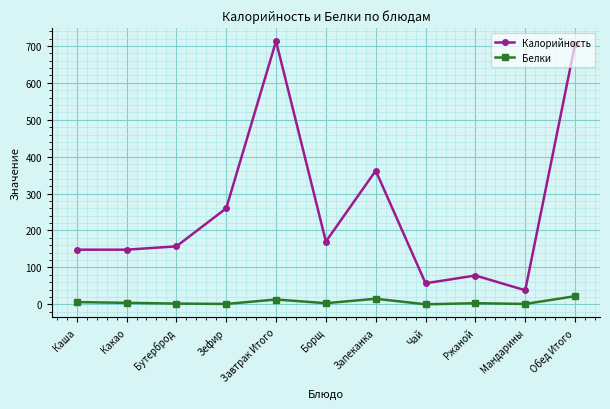

Rank the series at Чай from lowest to highest value.

Белки, Калорийность